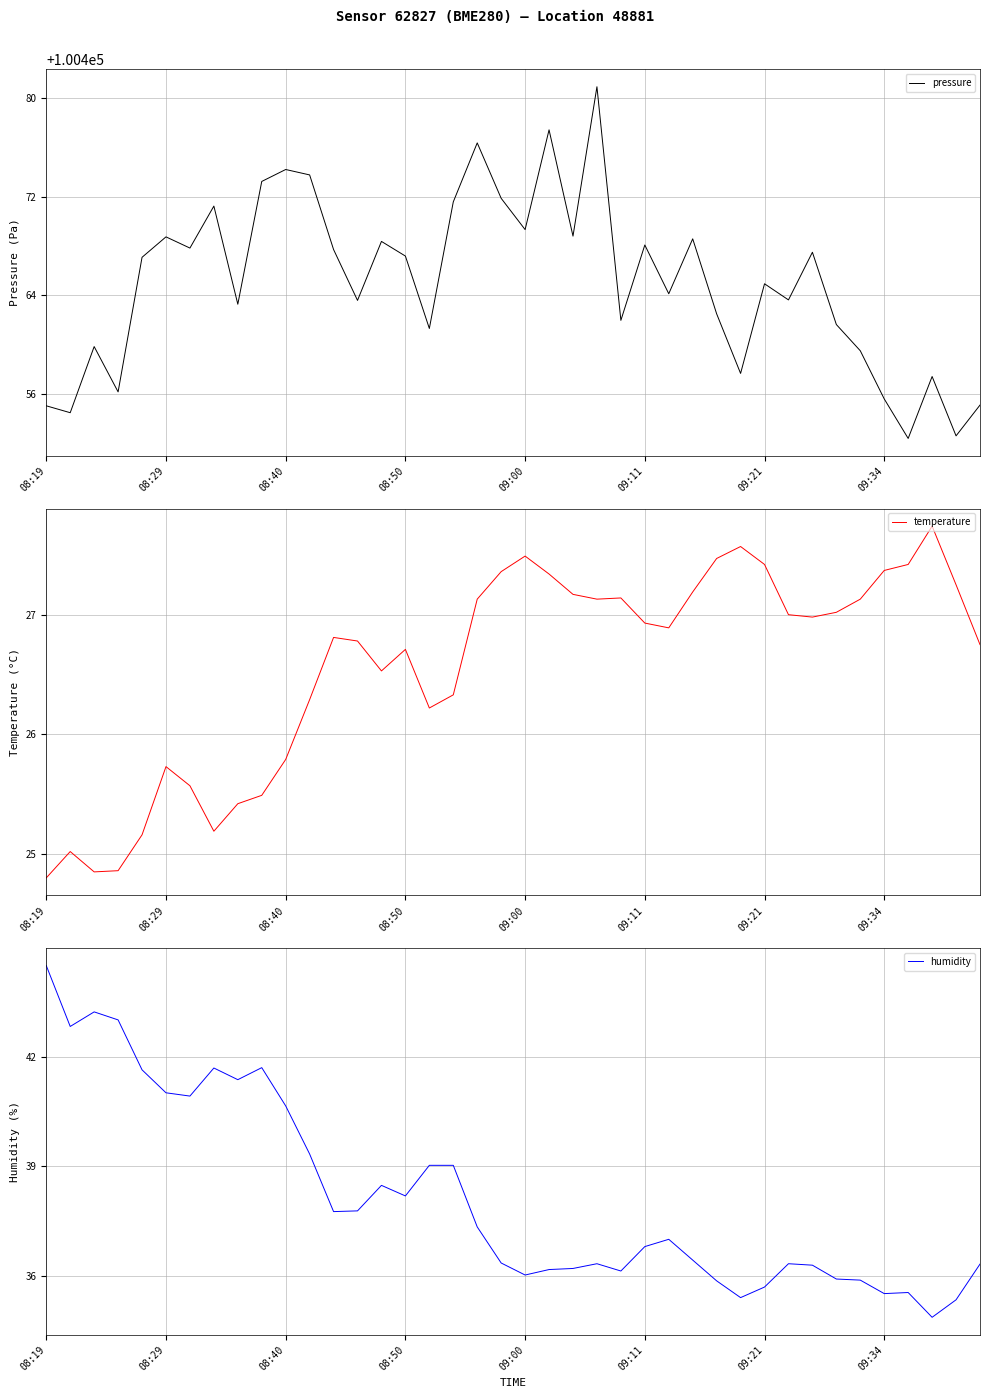

At which category is the sum across all series the highest?

23